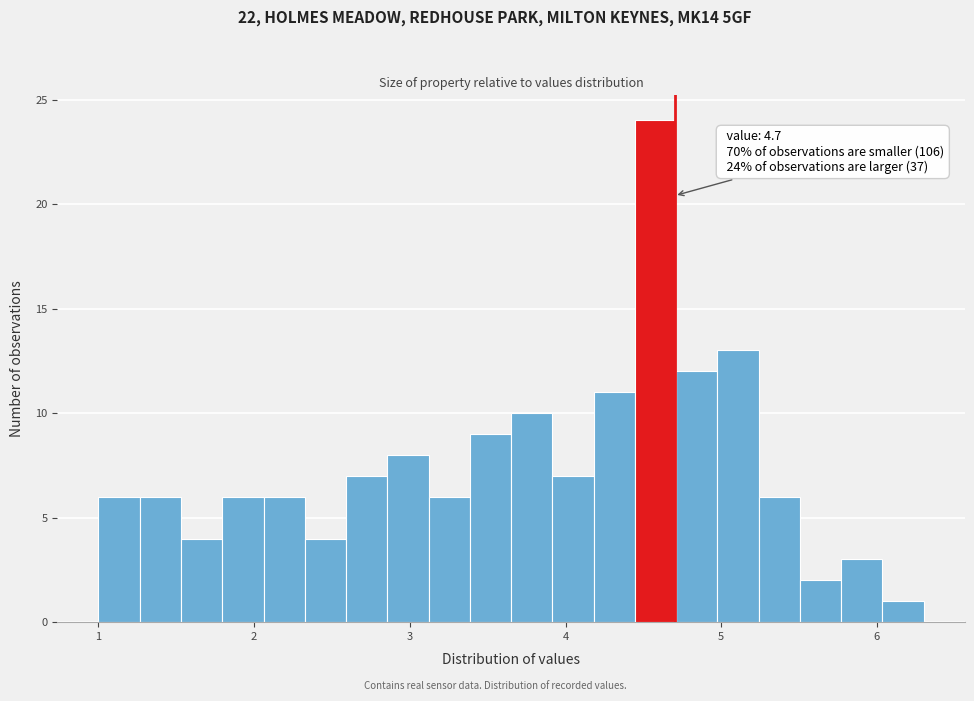

Around what value on the x-axis is the tallest bar? Give the approximate position of its centre, as read against the axis.

4.6